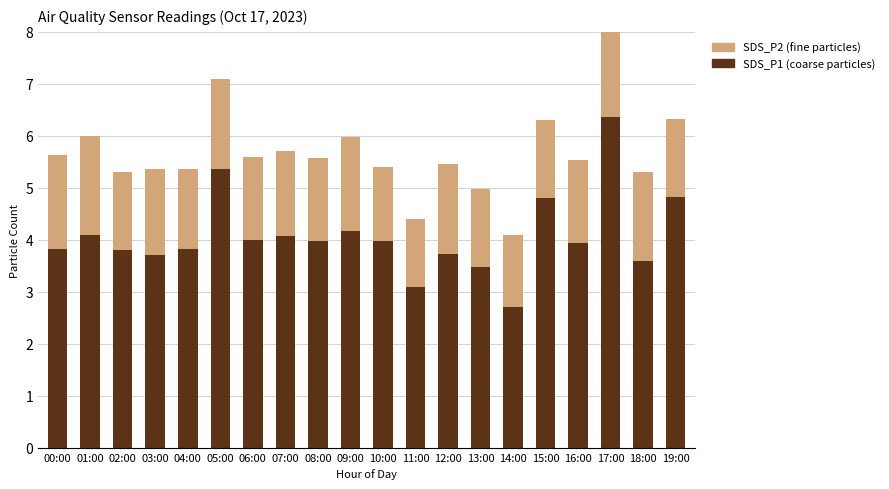

At which category is the sum across all series the highest?

17:00